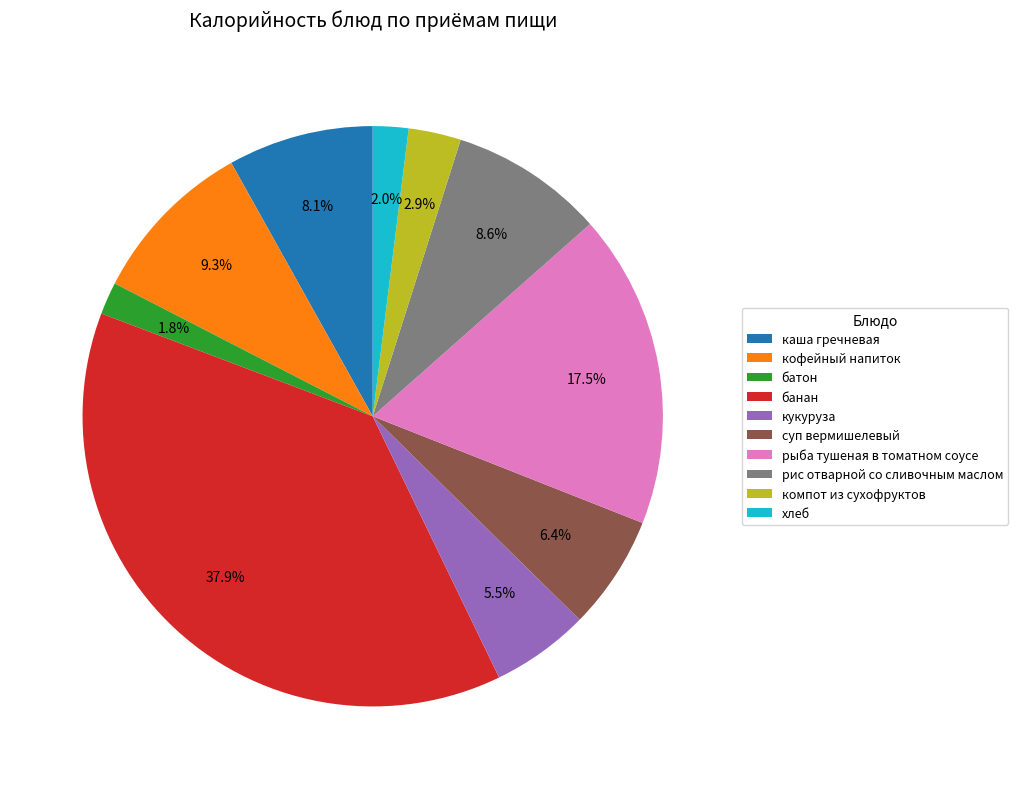

To the nearest percent, what is the average slice percentage?

10%